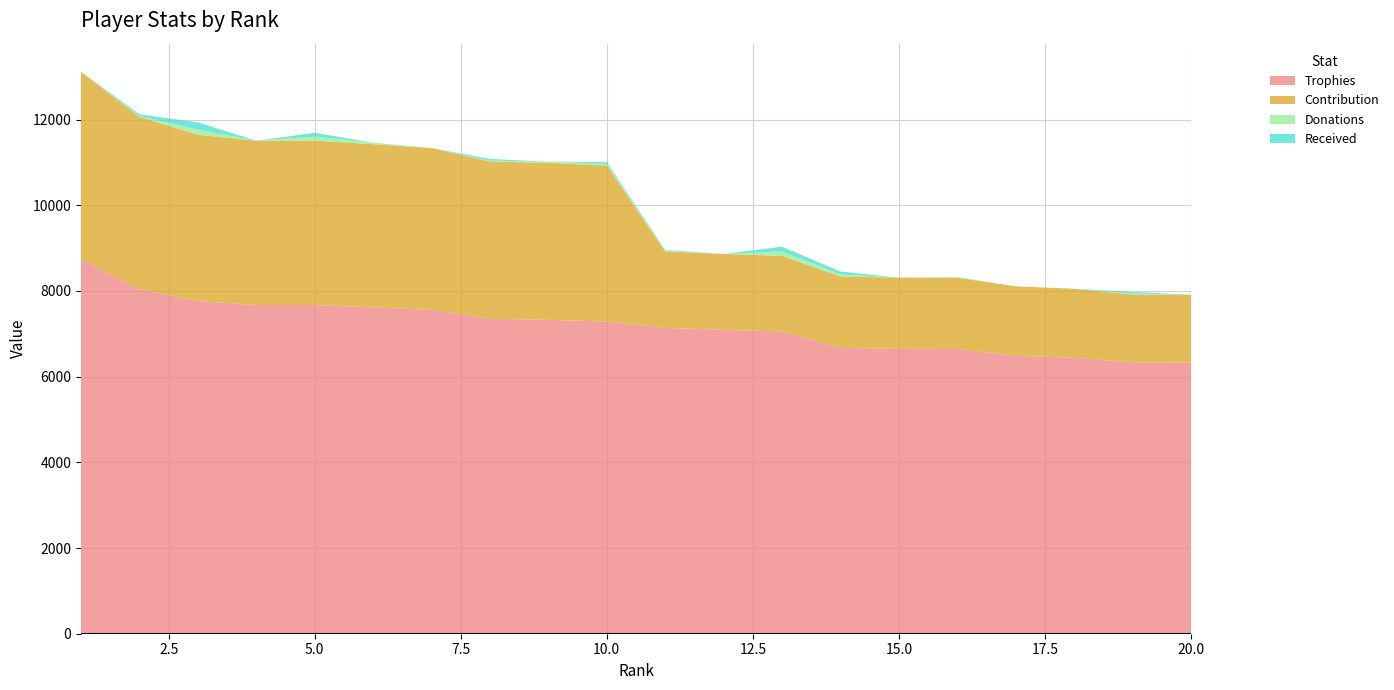

Reading right to left, extract all data points from this chart.

Trophies: 20=6328	19=6334	18=6440	17=6485	16=6646	15=6648	14=6670	13=7054	12=7090	11=7138	10=7284	9=7325	8=7348	7=7556	6=7616	5=7670	4=7670	3=7762	2=8041	1=8743
Contribution: 20=1582	19=1583	18=1610	17=1621	16=1661	15=1662	14=1667	13=1763	12=1772	11=1784	10=3642	9=3662	8=3674	7=3778	6=3808	5=3835	4=3835	3=3881	2=4020	1=4371
Donations: 20=0	19=20	18=0	17=0	16=18	15=0	14=46	13=104	12=0	11=28	10=40	9=30	8=18	7=0	6=36	5=96	4=0	3=120	2=20	1=0
Received: 20=0	19=40	18=0	17=0	16=0	15=0	14=70	13=110	12=0	11=10	10=40	9=0	8=40	7=0	6=0	5=88	4=0	3=170	2=40	1=0